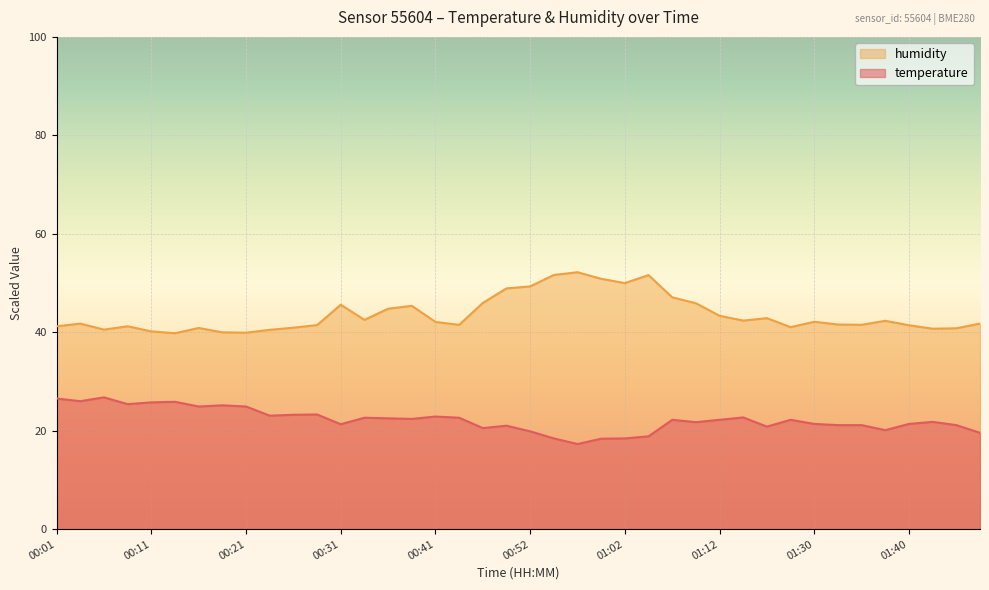

True or false: temperature has a value of 33.5 at 01:04.

False